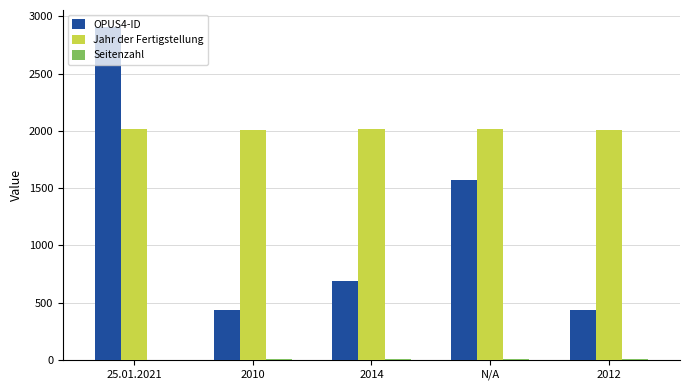

What is the maximum value shown in the chart?

2911